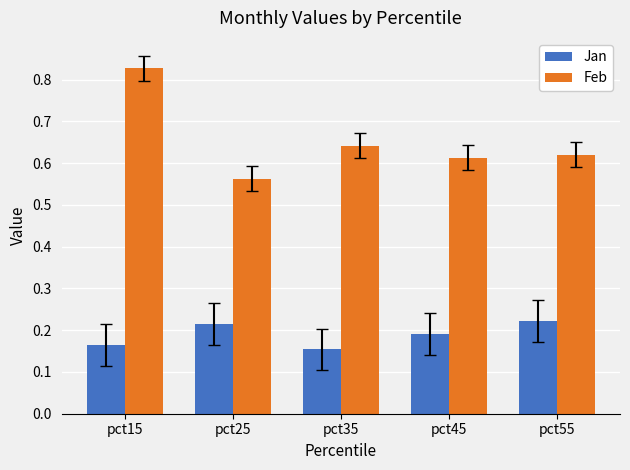

Count the Jan values in the range 0 to 1.

5